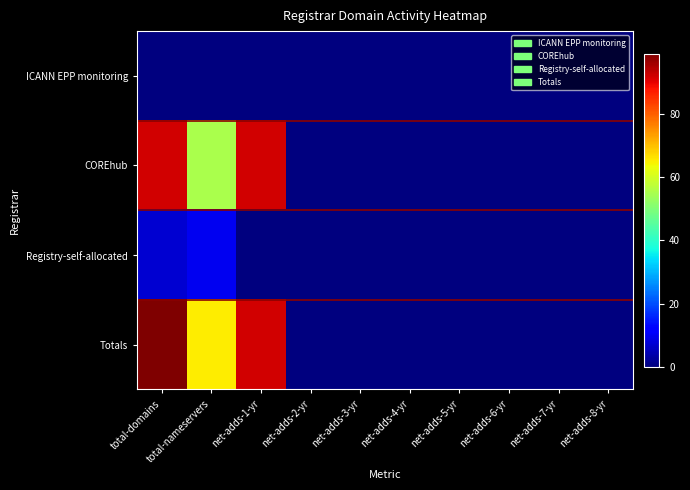

What is the greatest value displayed?

99